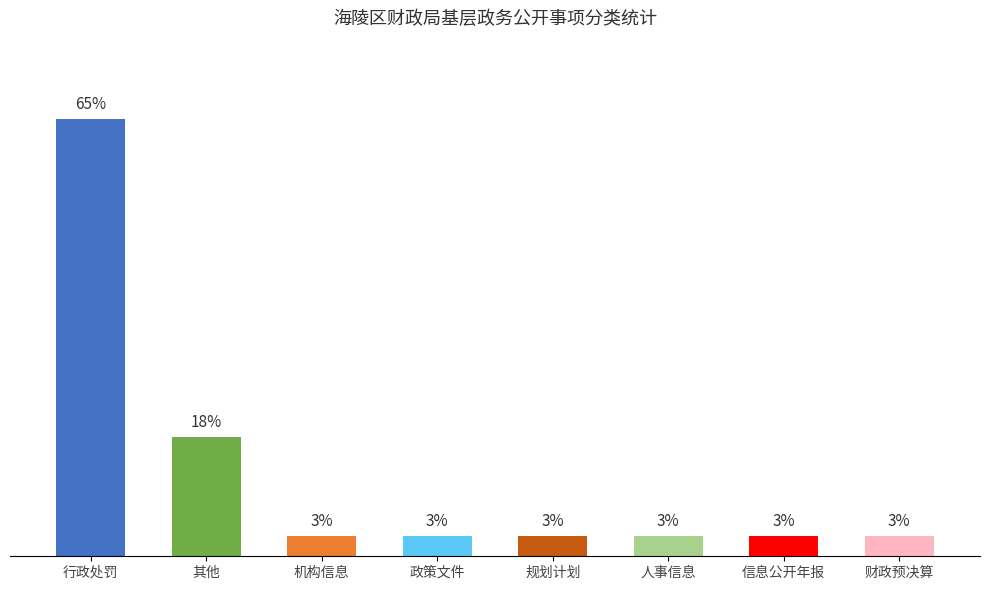

Are the bars horizontal?

No